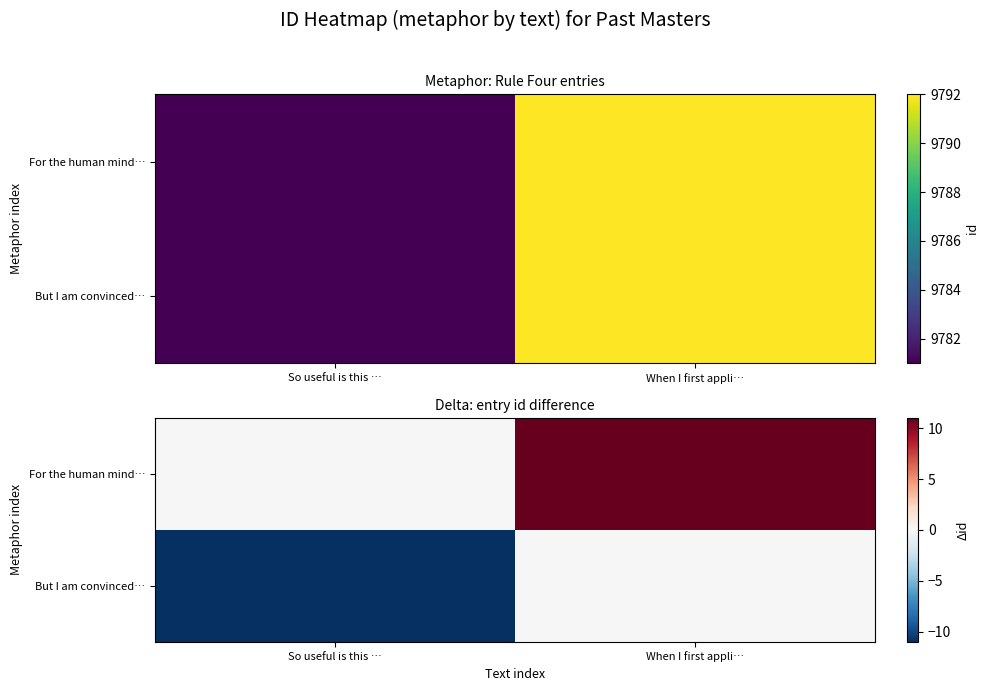

Count the For the human mind… values in the range 0 to 11.

2